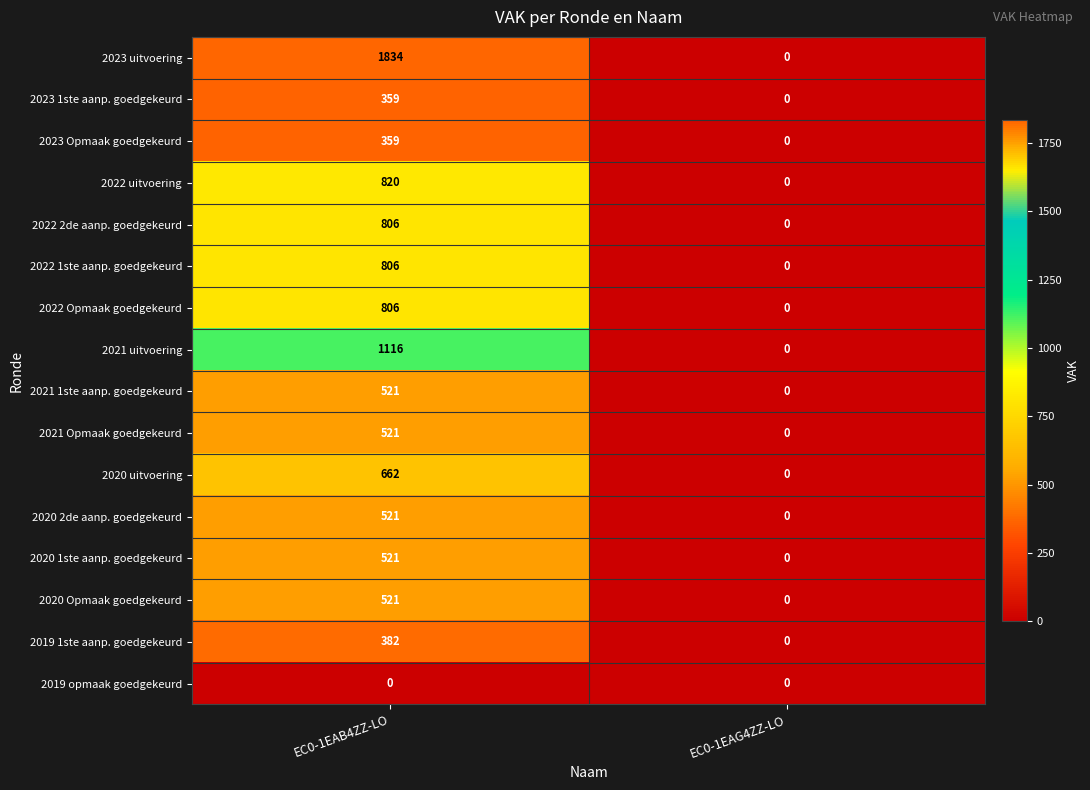

What is the total value across all series at EC0-1EAB4ZZ-LO?

10555